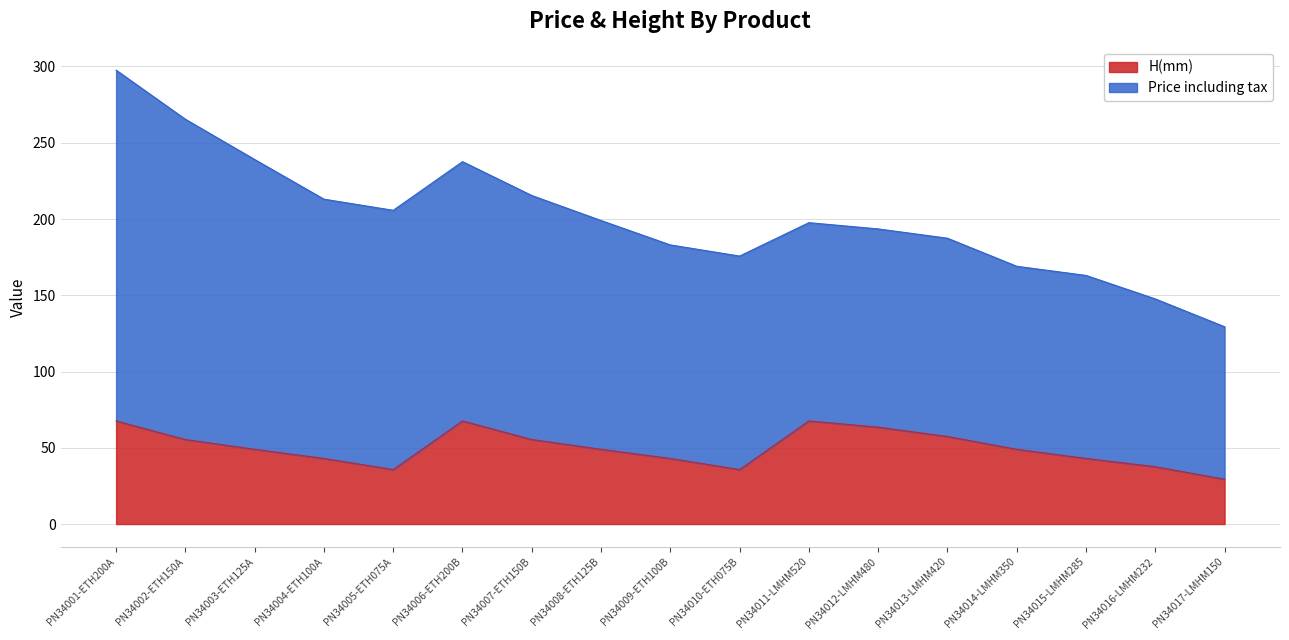

How many data points are above 49?

7